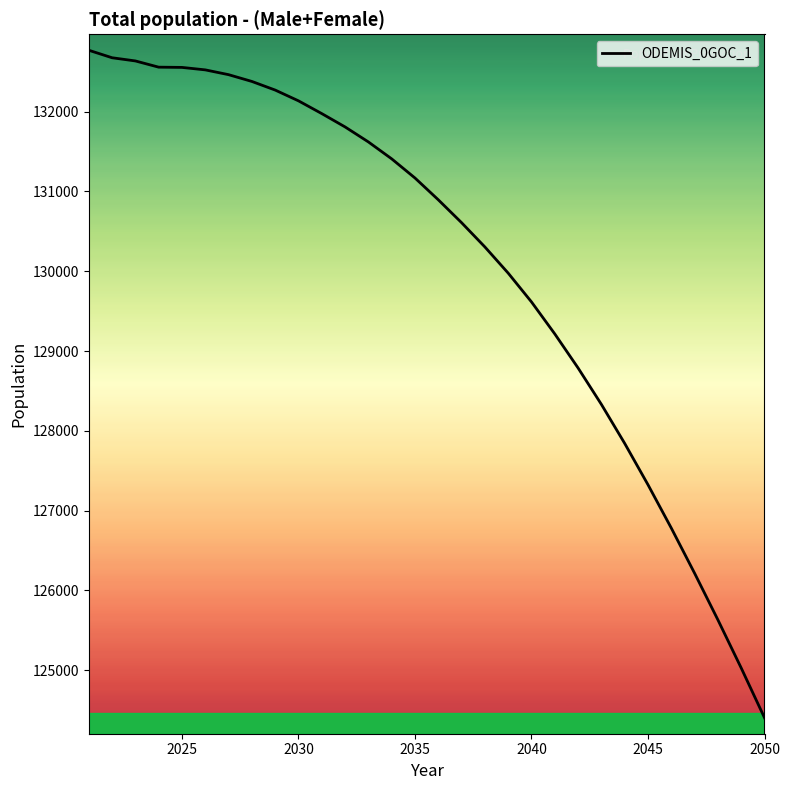

What is the greatest value displayed?

132769